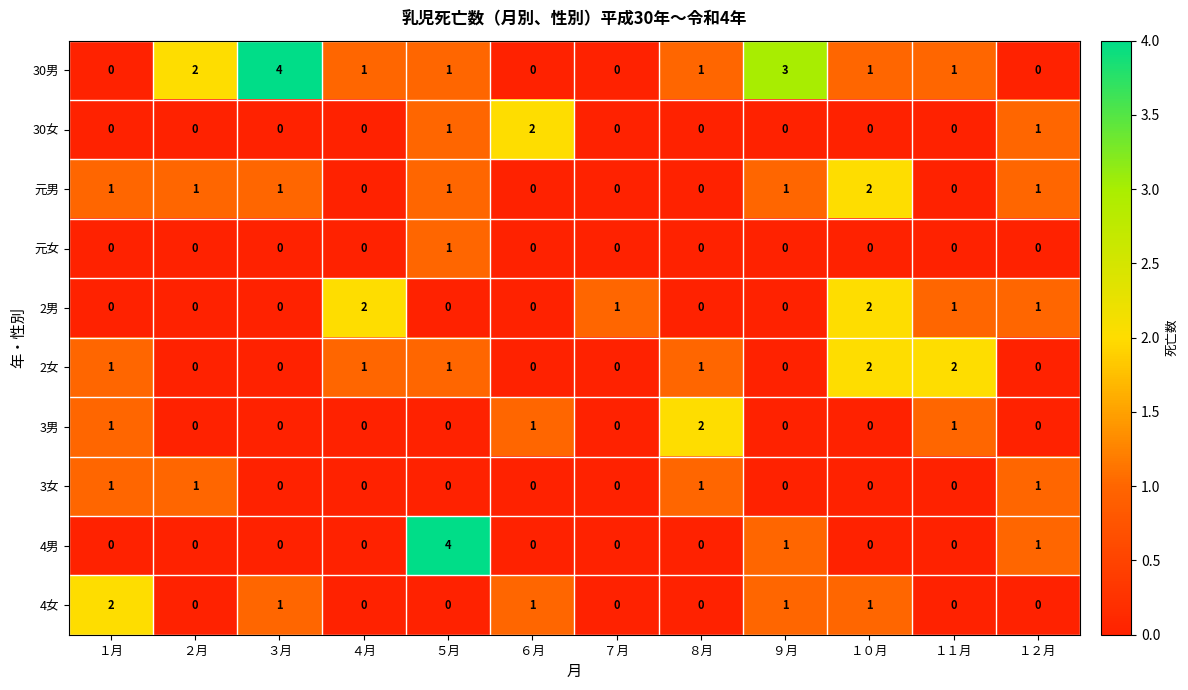

What is the sum of all 4女 values?

6